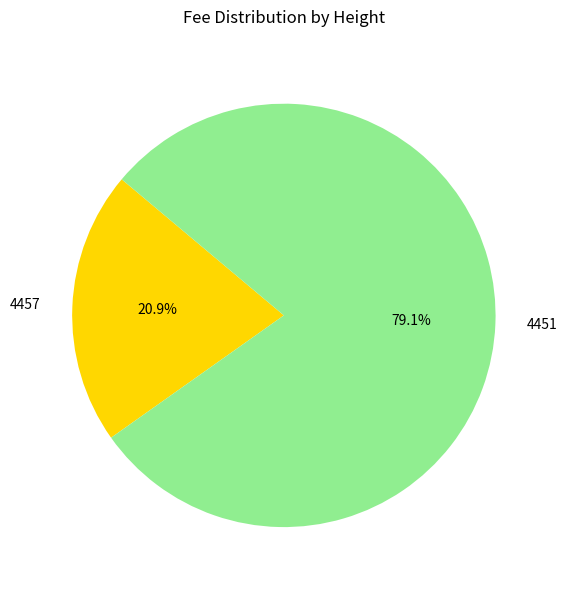

Which has a higher value, 4457 or 4451?

4451